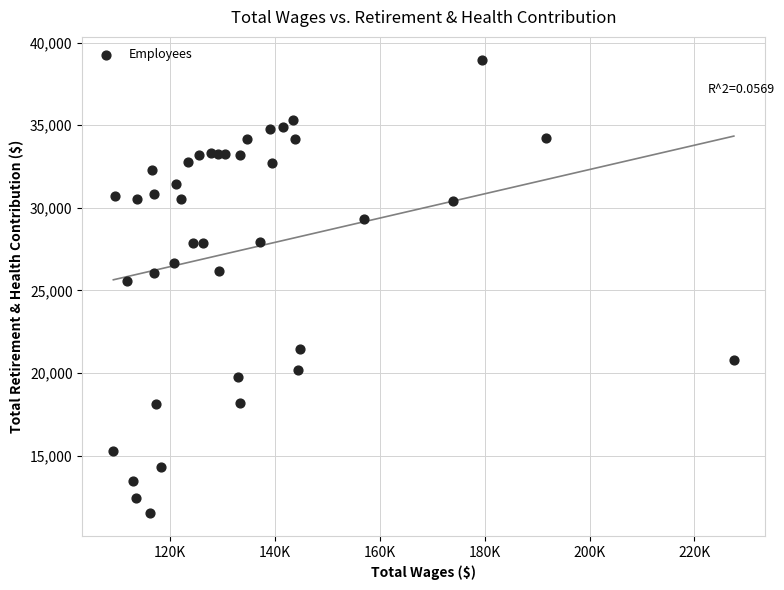

What Y value in the scatter plot is closest to 25239?

25598